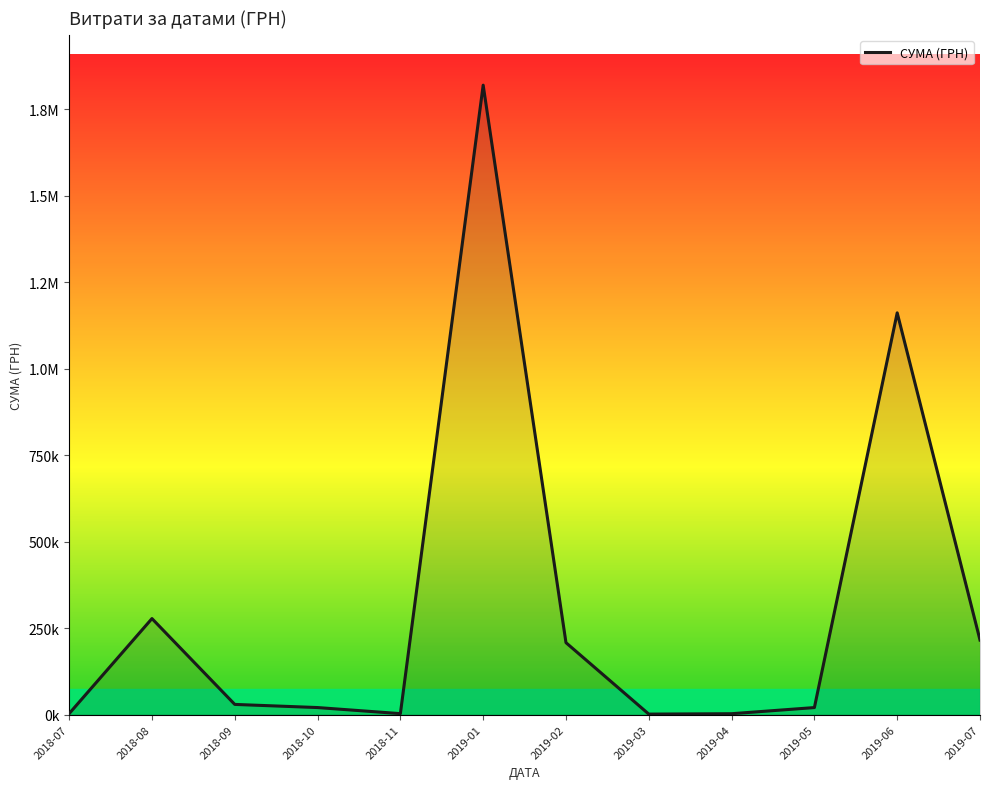

Which category has the lowest value across all series?

2019-03